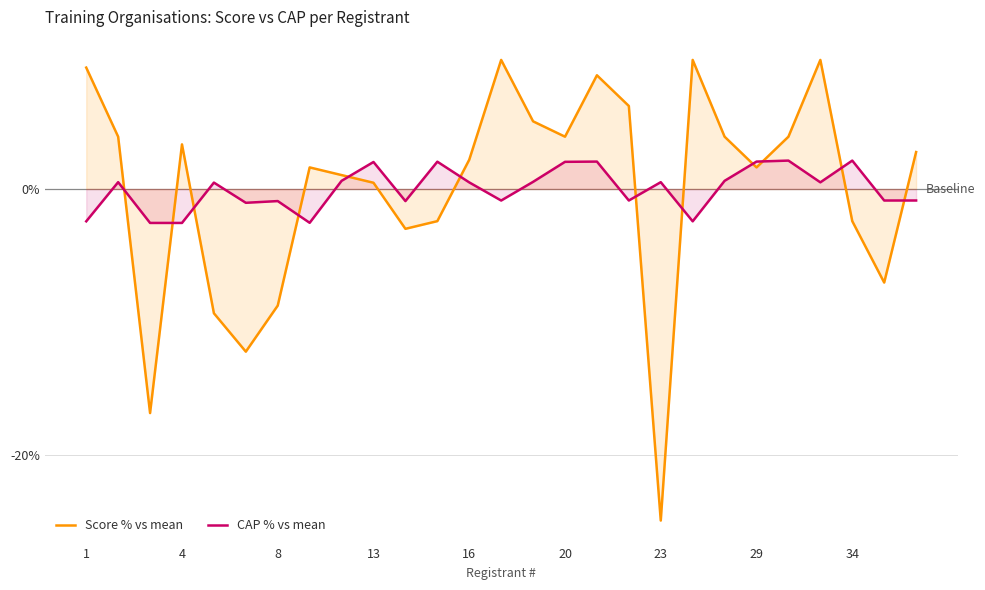

True or false: Score % vs mean has more than 2 points higher than both neighbors.

True